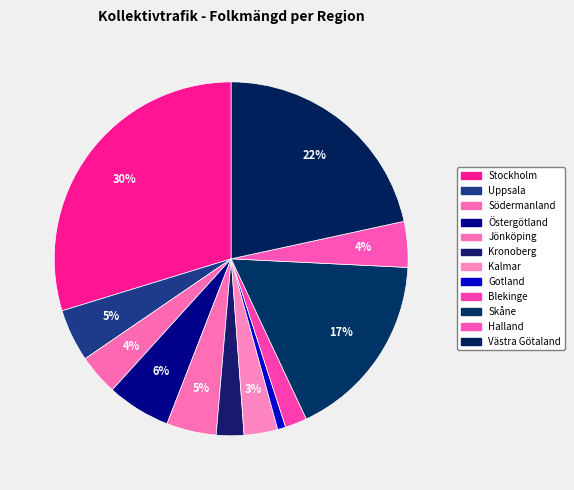

Does any single category account for the majority?

No